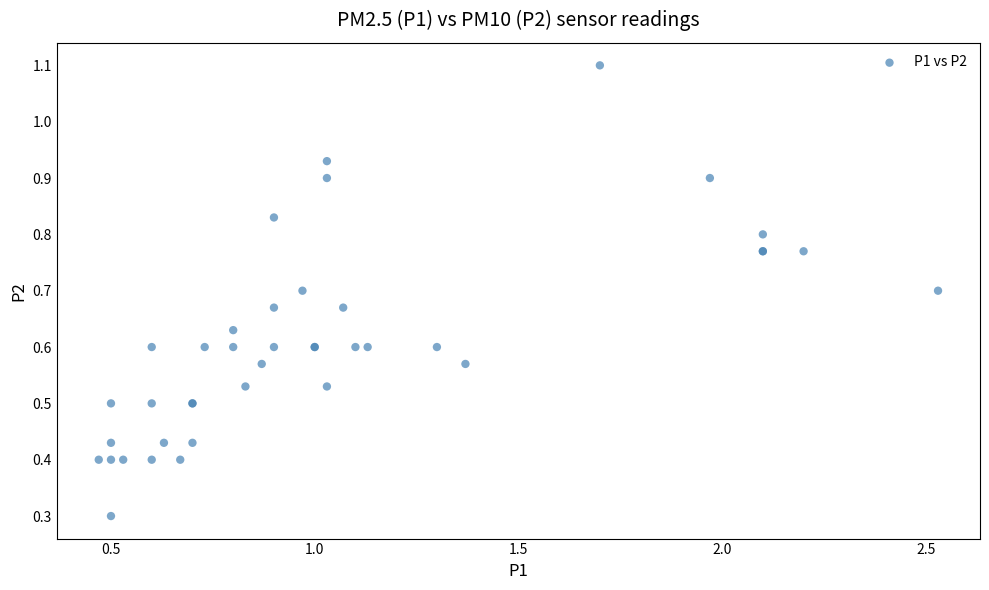

What Y value in the scatter plot is closest to 0?

0.3